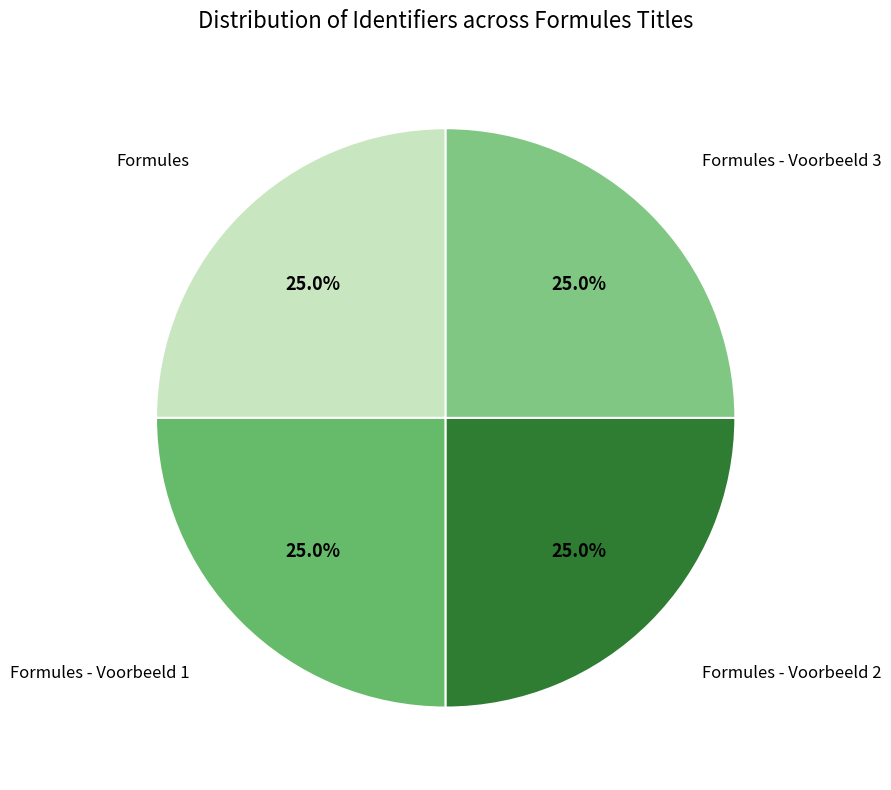

Rank the categories by value from highest to lowest.

Formules - Voorbeeld 3, Formules - Voorbeeld 2, Formules - Voorbeeld 1, Formules